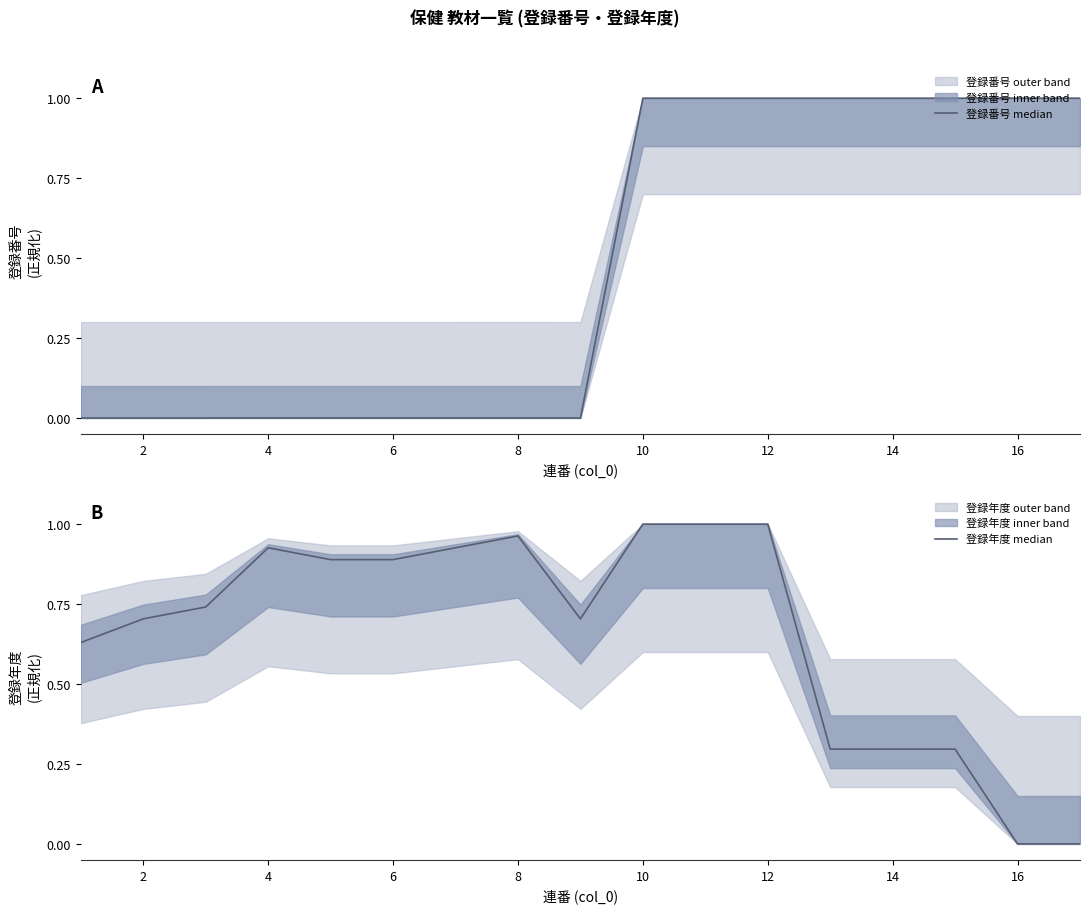

What is the total value across all series at 4?

0.9